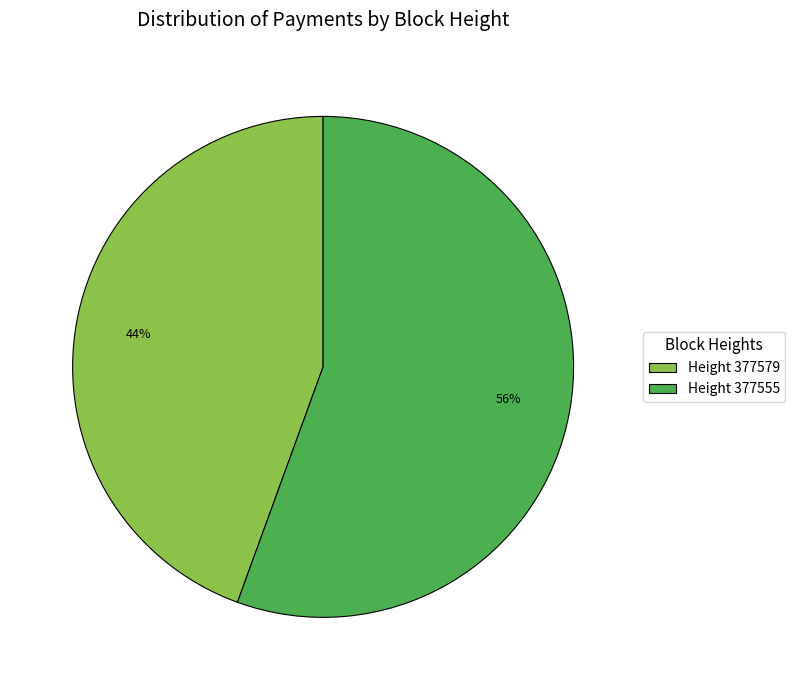

Is the sum of Height 377555 and Height 377579 greater than half?

Yes